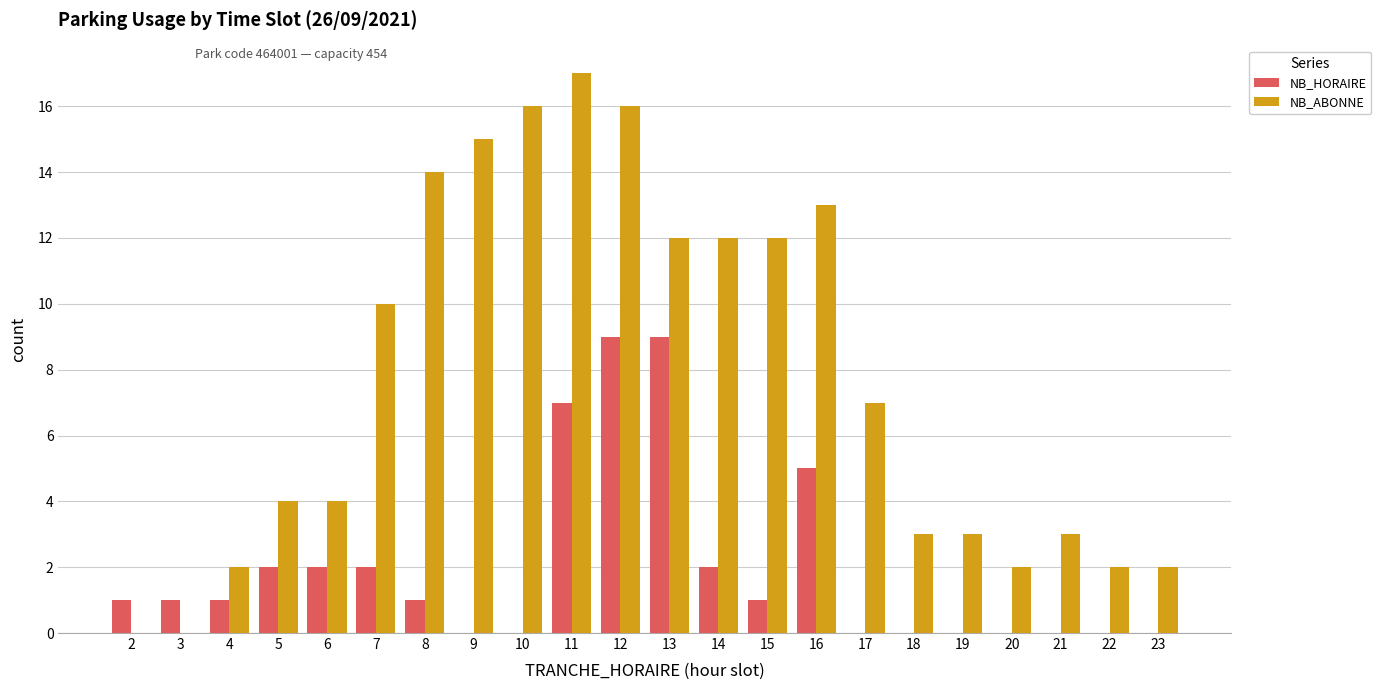

Which series changed the most between 9 and 22?

NB_ABONNE